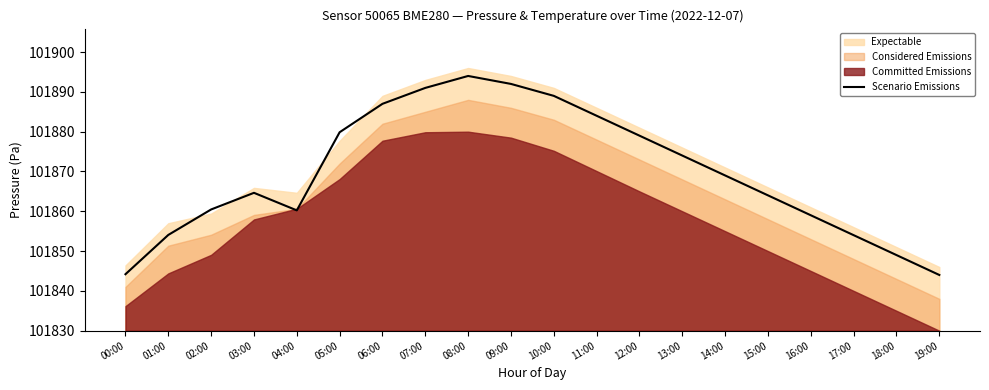

At which category does the chart reach its peak across all series?

08:00